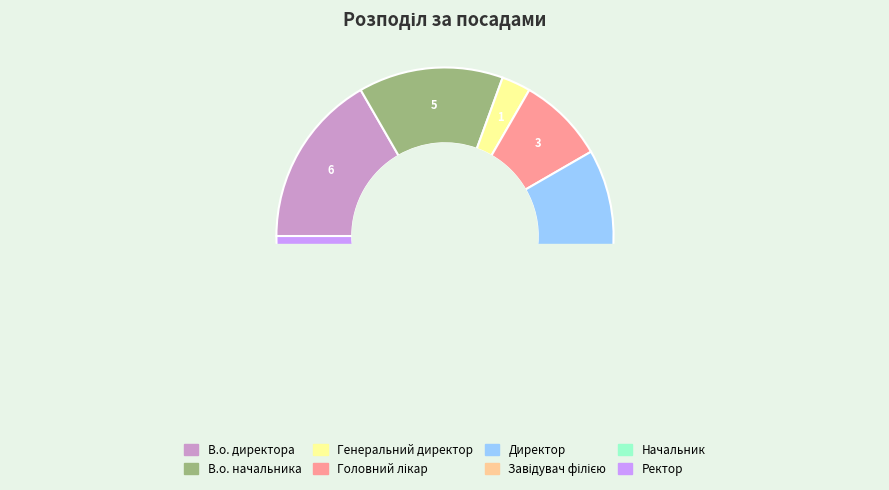

What is the ratio of the value at В.о. начальника to the value at В.о. директора?

0.8